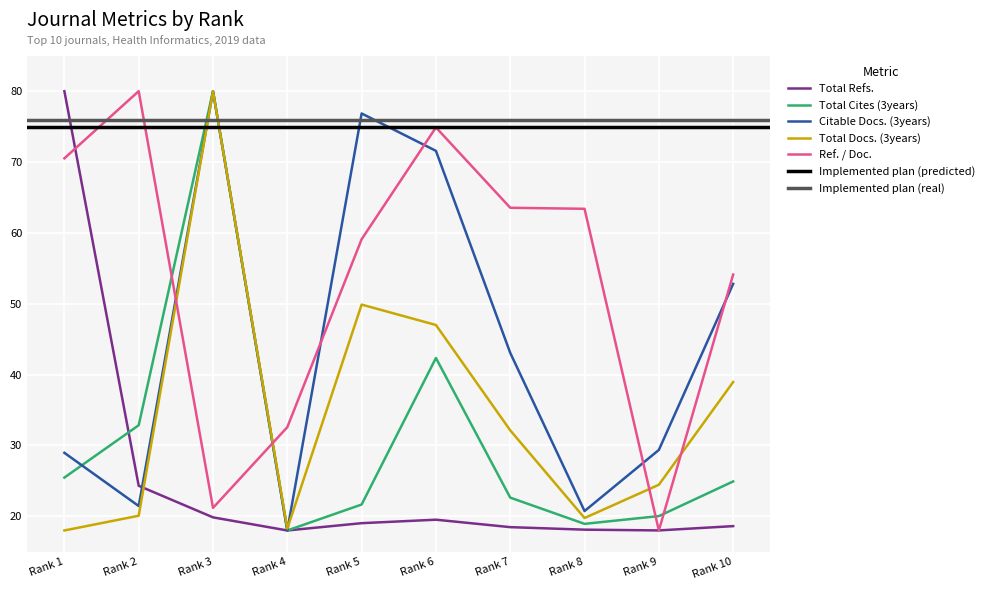

What is the maximum value shown in the chart?

80.0